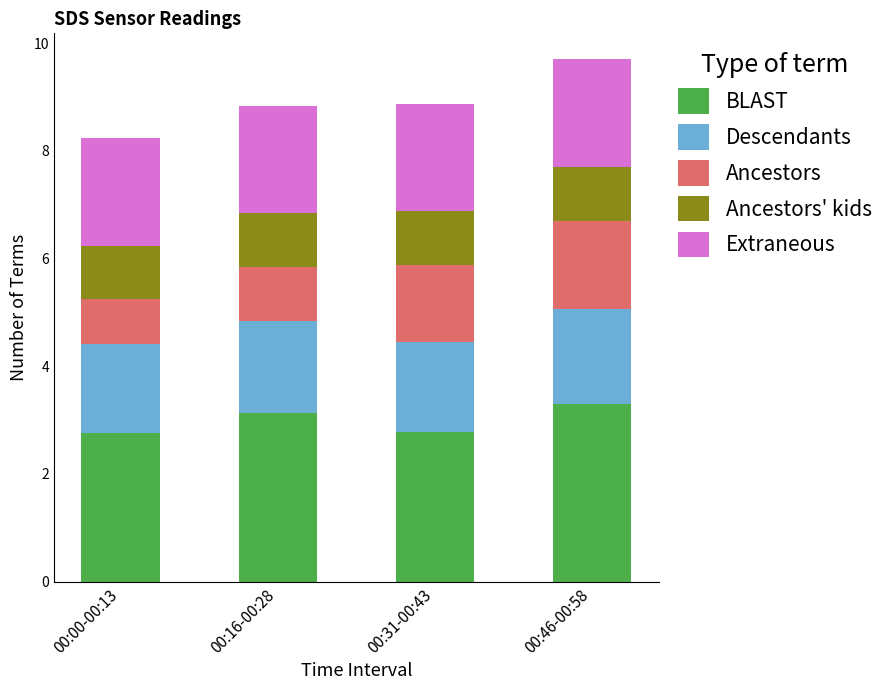

What is the total value across all series at 00:00-00:13?

8.2